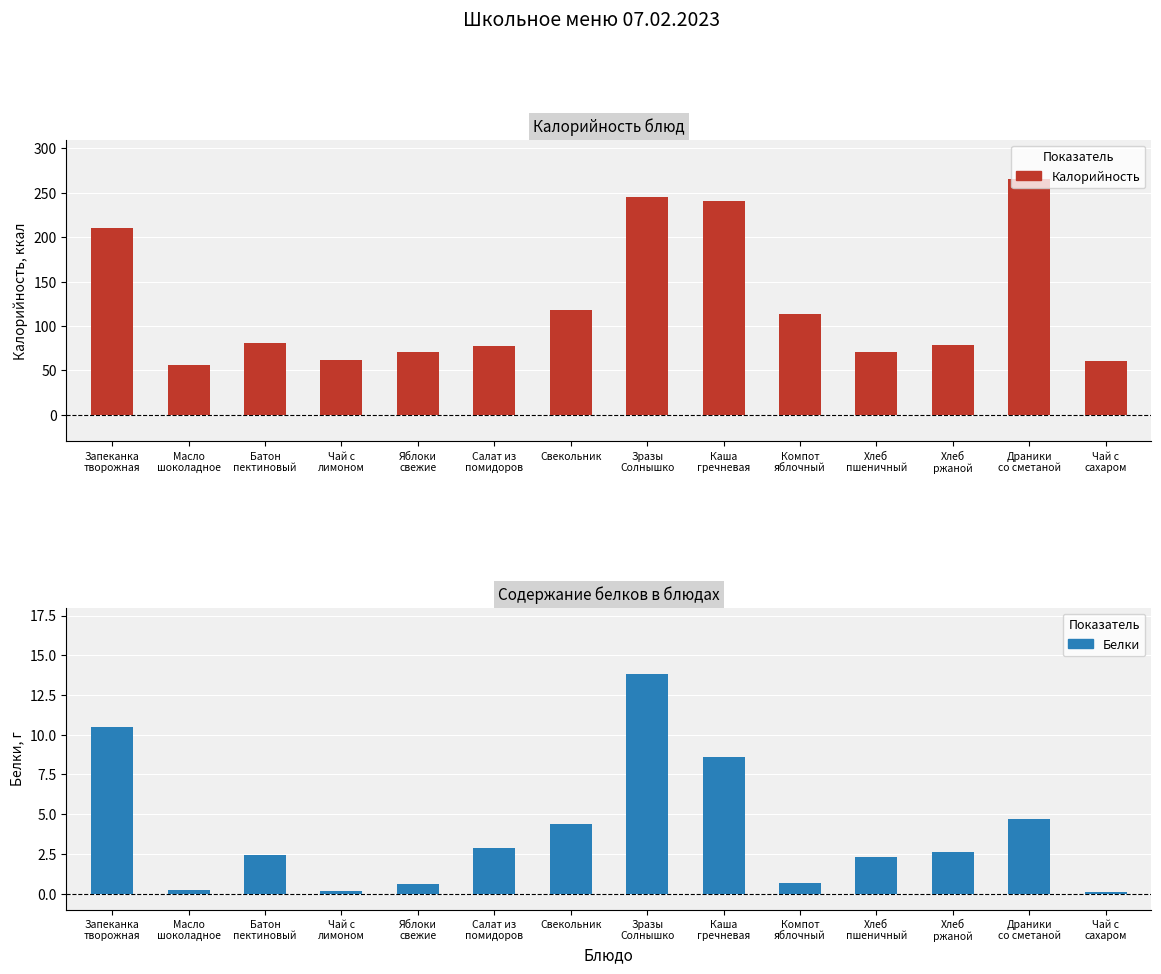

Which series has the widest spread of values?

Калорийность